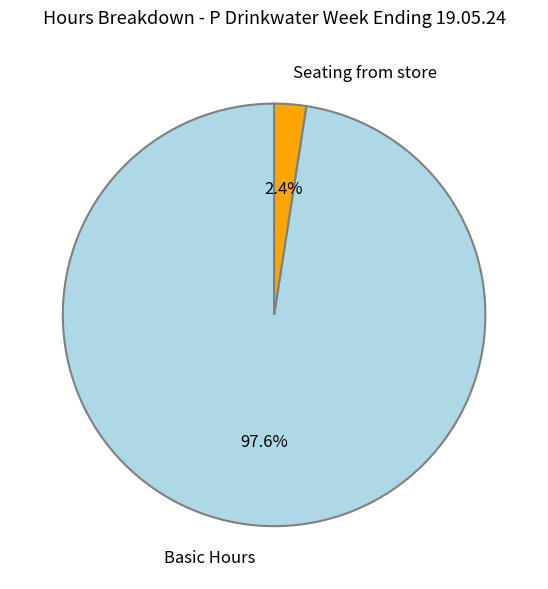

Does any single category account for the majority?

Yes